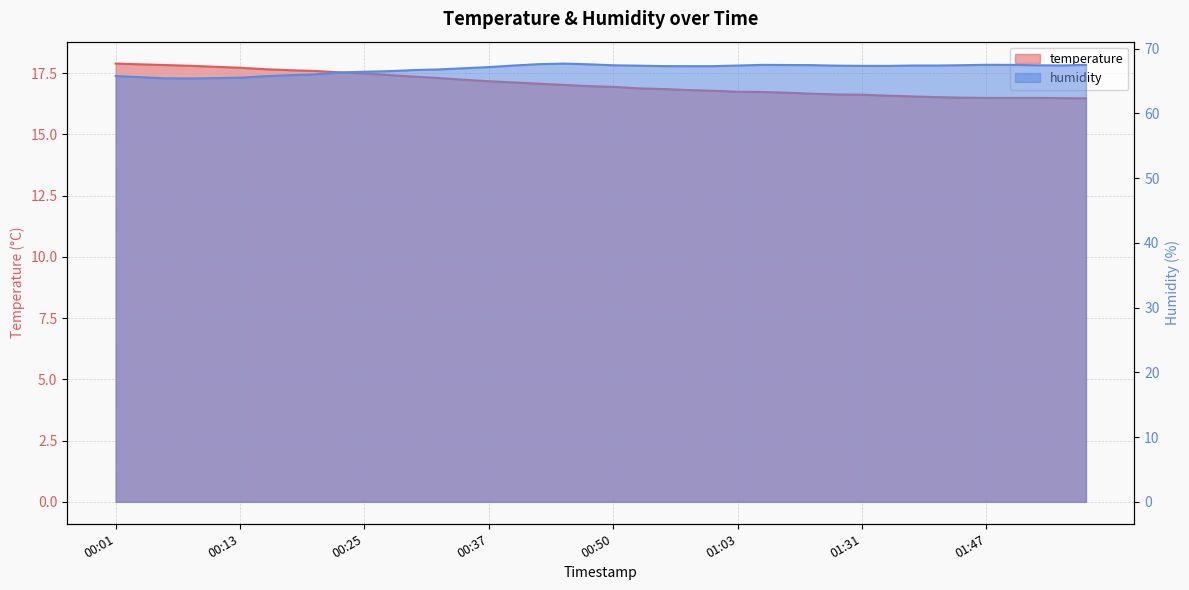

At how many categories does at least one series exceed 55?

40